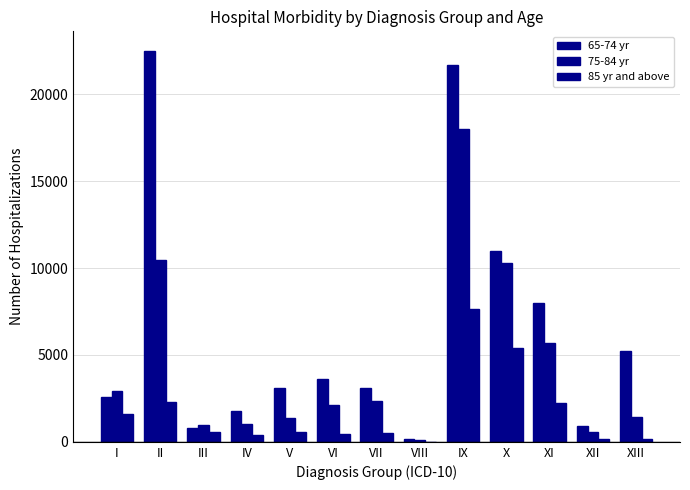

What is the difference between the maximum and minimum values in the 85 yr and above series?

7643